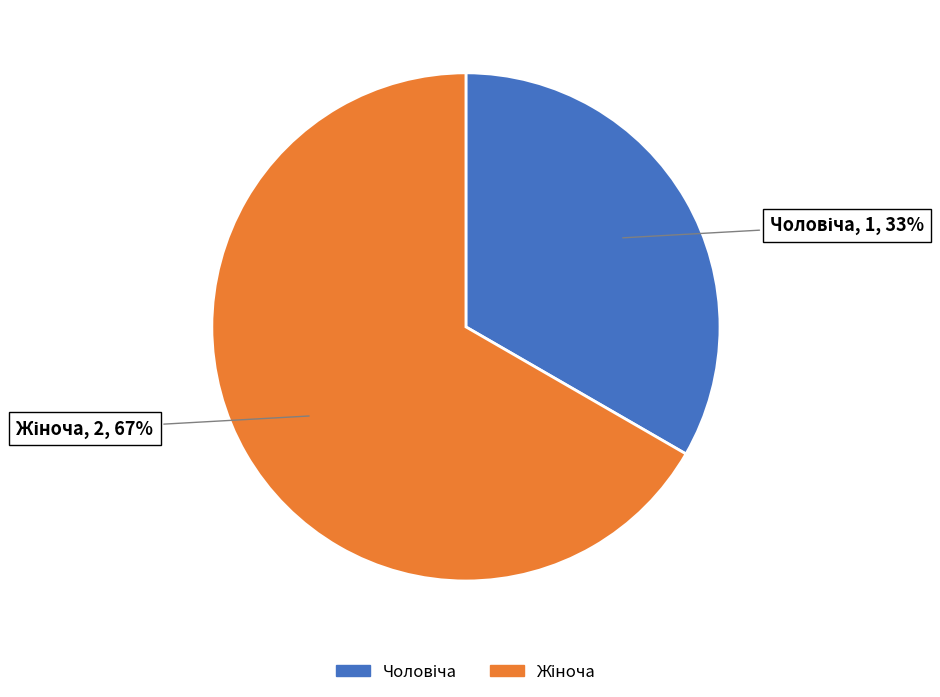

Does any single category account for the majority?

Yes